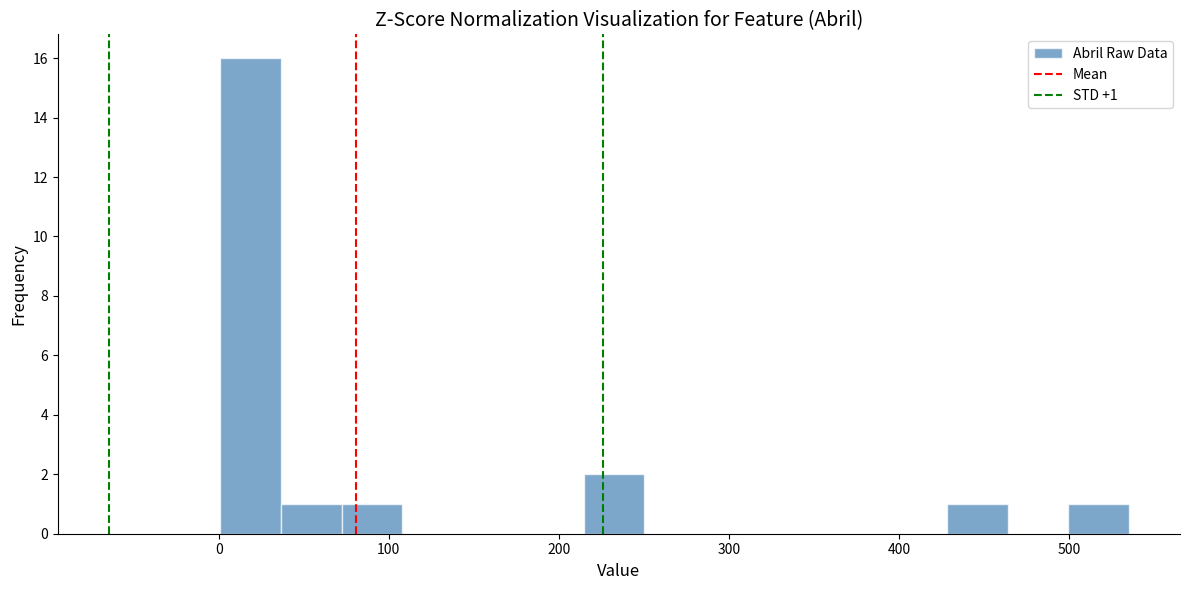

Around what value on the x-axis is the tallest bar? Give the approximate position of its centre, as read against the axis.

20